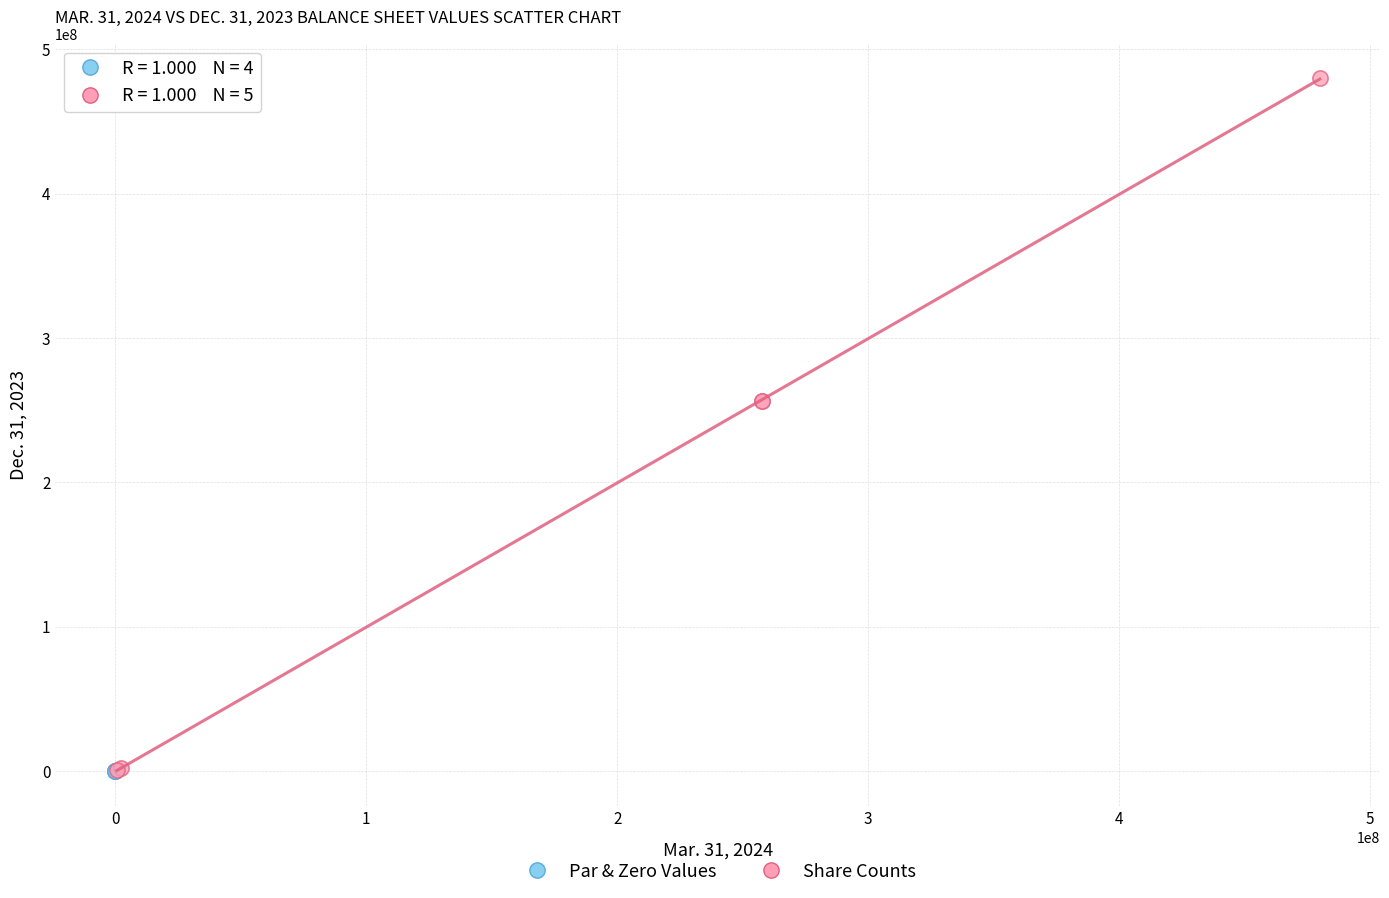

Which series has the widest spread of Y values?

Share Counts